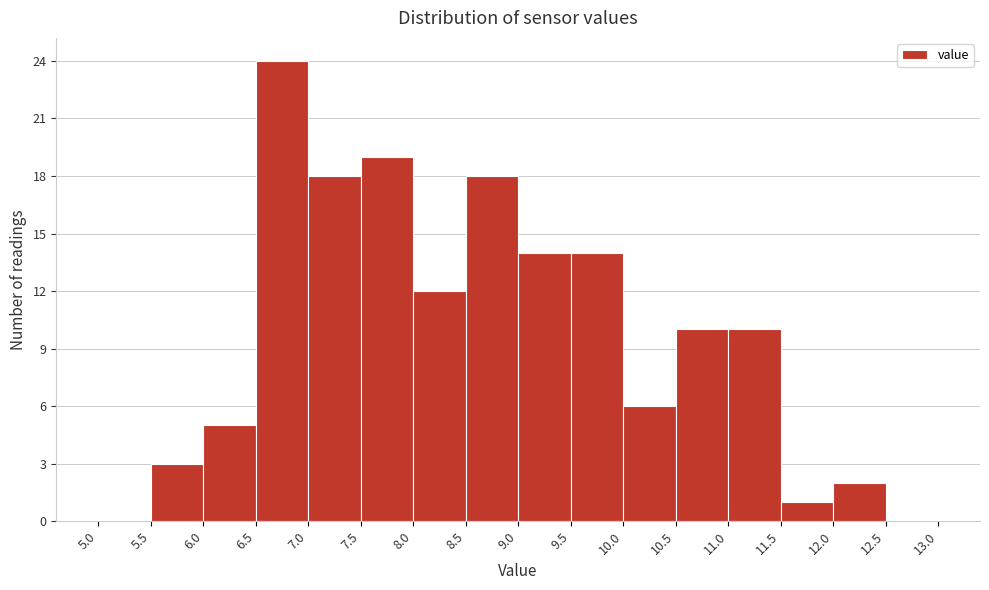

Reading left to right, list every bar in this chart as the range it spans on the x-axis followed by its height. The values are not printed on the chart, so give them approximately, as read against the axis.

5.0 to 5.5: 0
5.5 to 6.0: 3
6.0 to 6.5: 5
6.5 to 7.0: 24
7.0 to 7.5: 18
7.5 to 8.0: 19
8.0 to 8.5: 12
8.5 to 9.0: 18
9.0 to 9.5: 14
9.5 to 10.0: 14
10.0 to 10.5: 6
10.5 to 11.0: 10
11.0 to 11.5: 10
11.5 to 12.0: 1
12.0 to 12.5: 2
12.5 to 13.0: 0